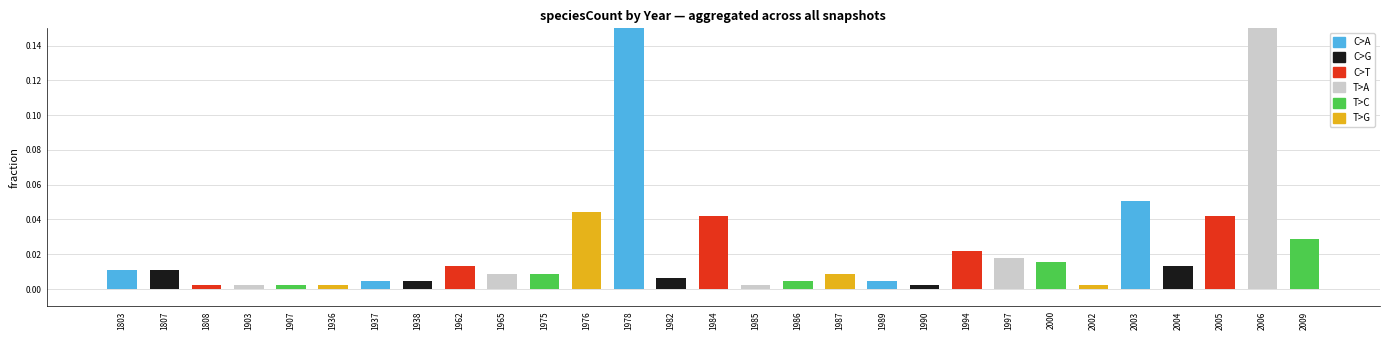

What is the greatest value displayed?

0.4